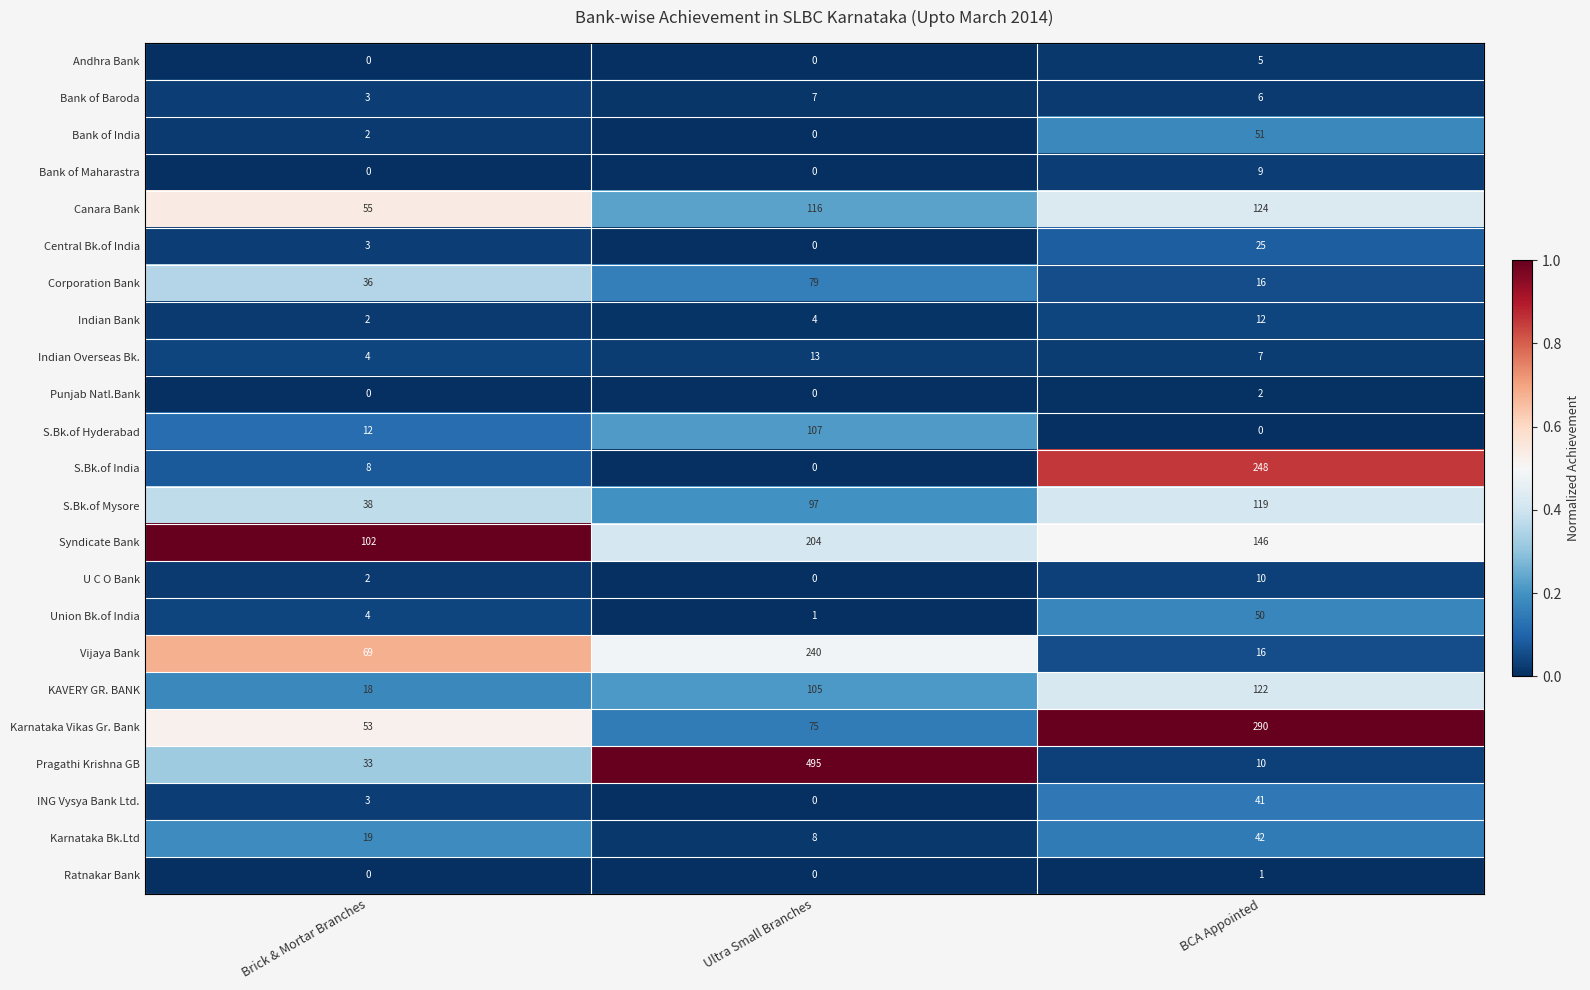

Which series has the largest range (max minus min)?

Pragathi Krishna GB